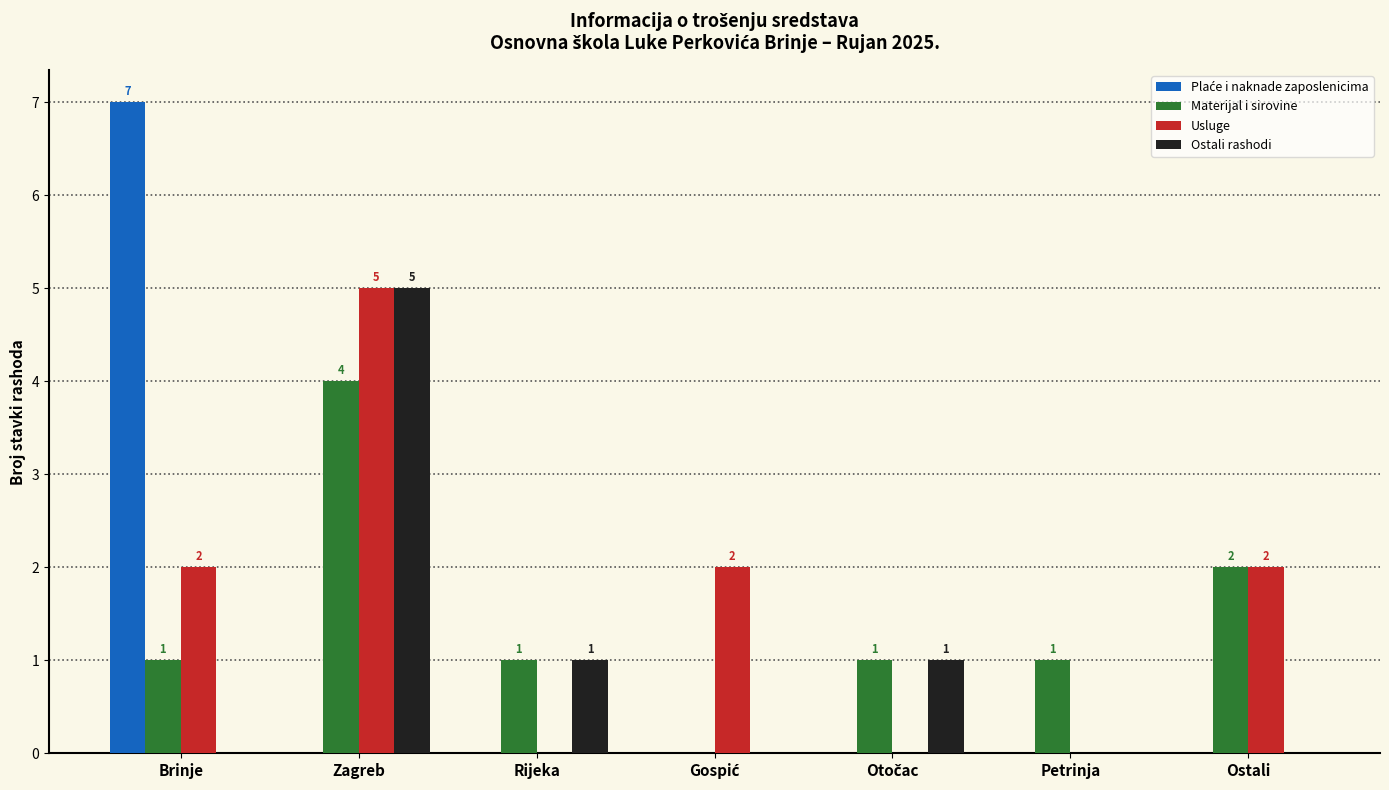

The value of Ostali rashodi at Ostali is -2. True or false?

False